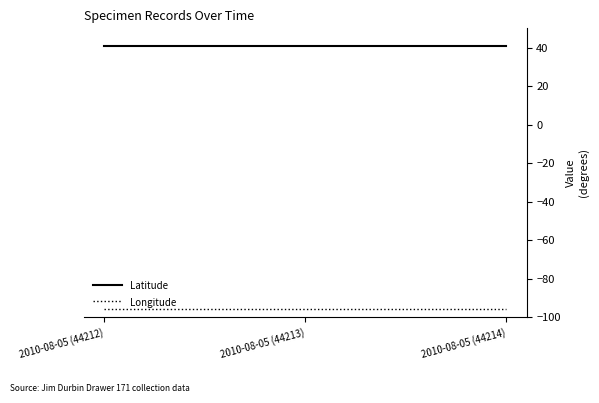

Is it true that Longitude equals -95.7 at 2010-08-05 (44214)?

True